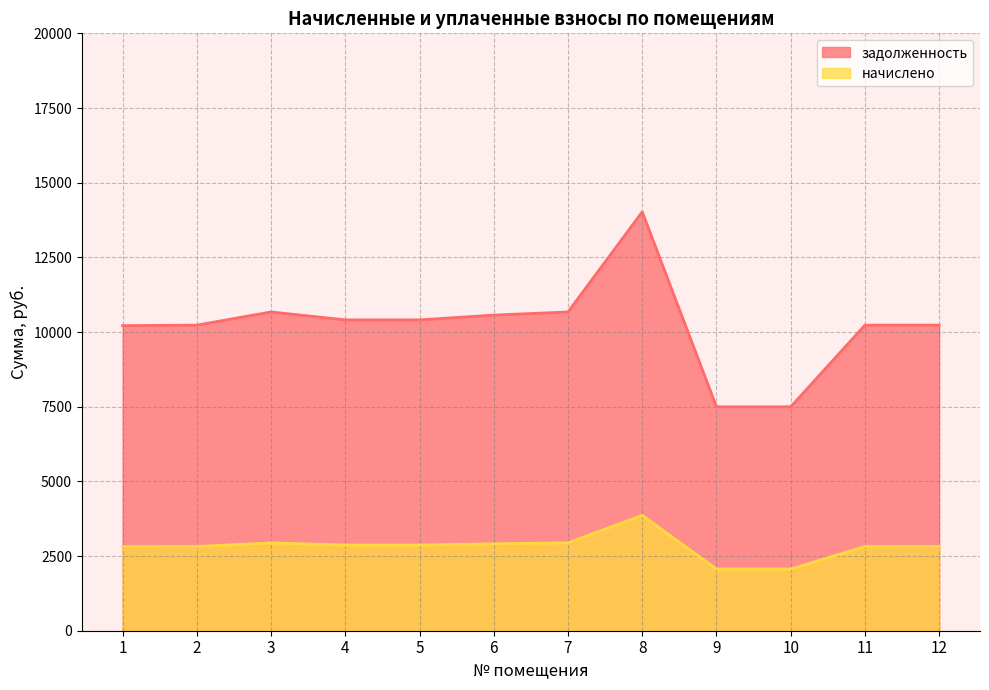

Which category has the highest value in the задолженность series?

8